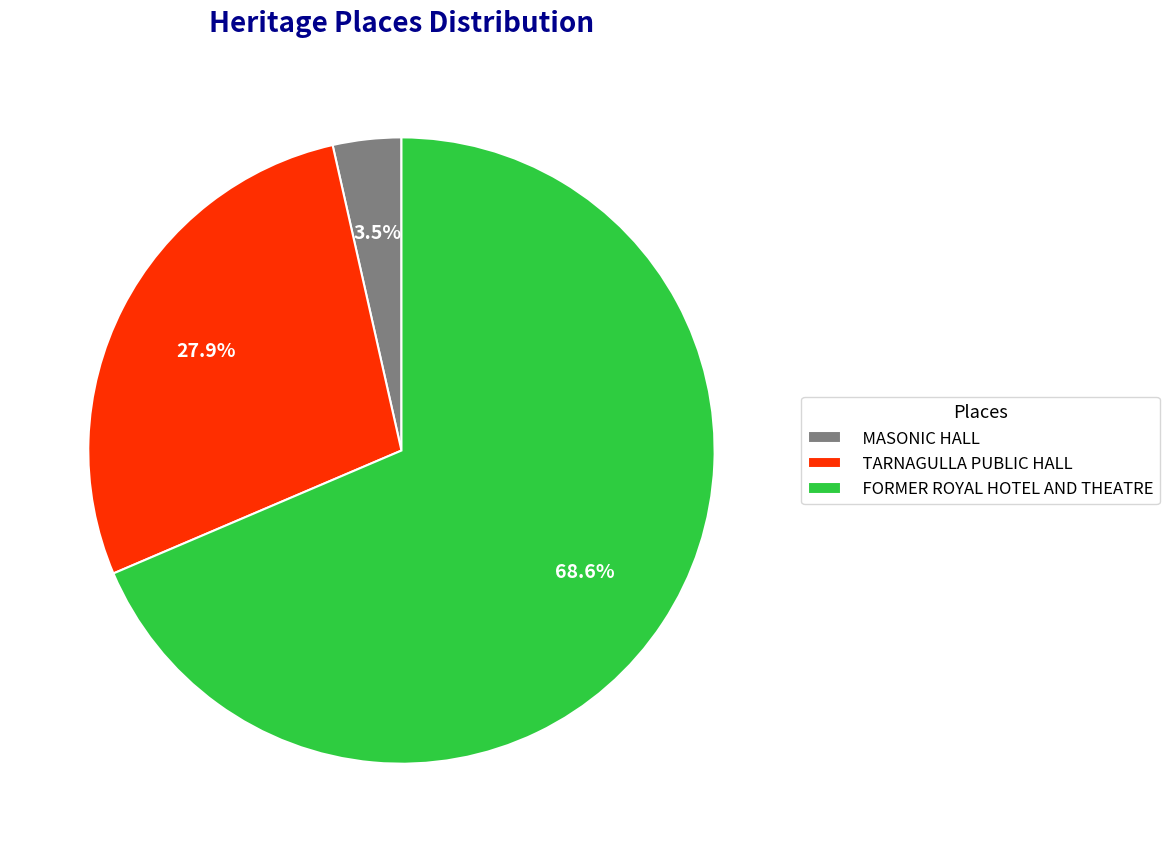

The FORMER ROYAL HOTEL AND THEATRE slice represents 82% of the pie. True or false?

False